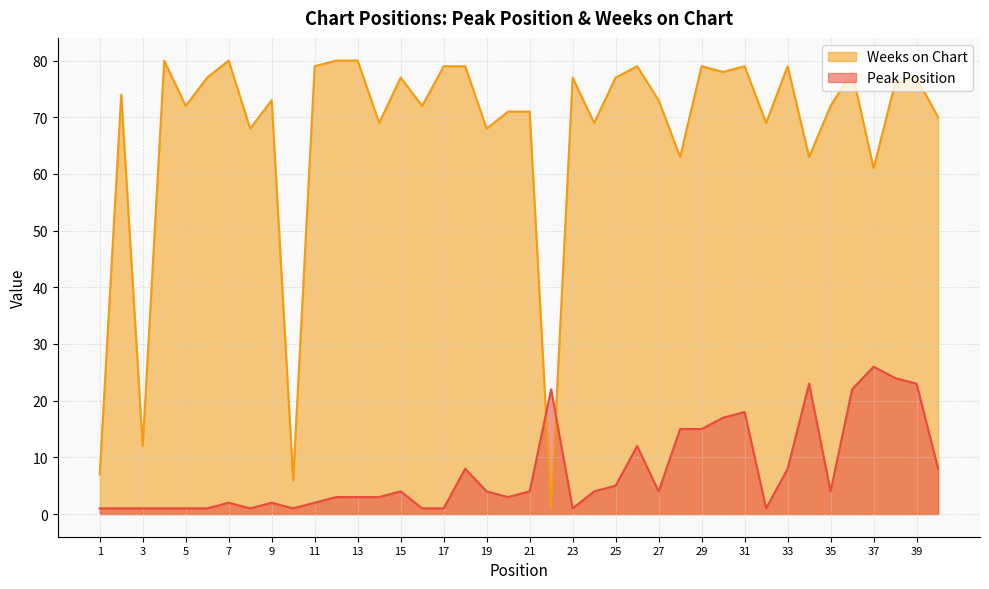

Reading right to left, transcribe all the data shown in this chart.

Peak Position: 8	23	24	26	22	4	23	8	1	18	17	15	15	4	12	5	4	1	22	4	3	4	8	1	1	4	3	3	3	2	1	2	1	2	1	1	1	1	1	1
Weeks on Chart: 70	77	76	61	78	72	63	79	69	79	78	79	63	73	79	77	69	77	1	71	71	68	79	79	72	77	69	80	80	79	6	73	68	80	77	72	80	12	74	7